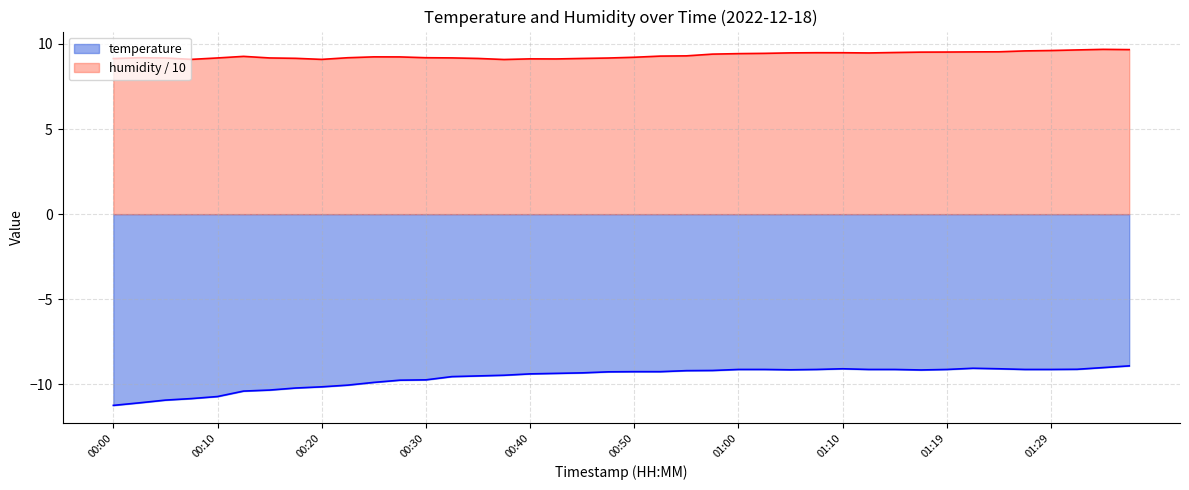

Where is the first local minimum for humidity?

00:08